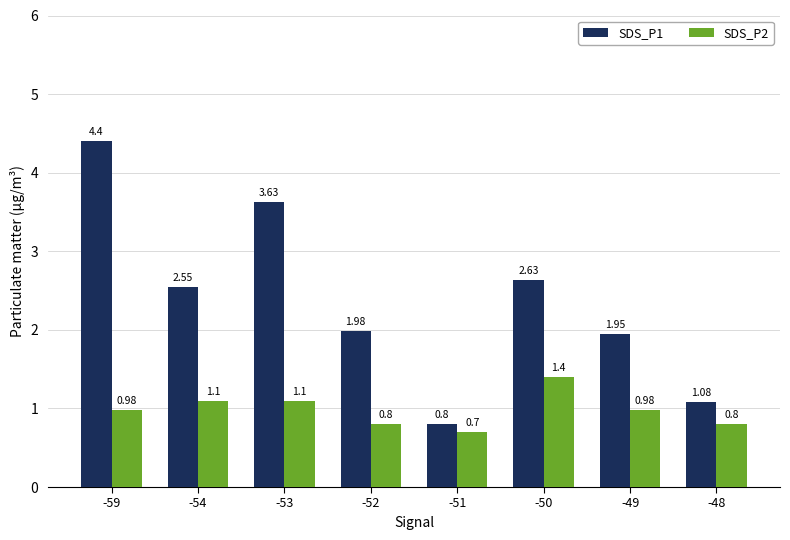

Between -54 and -50, which series saw the biggest shift?

SDS_P2